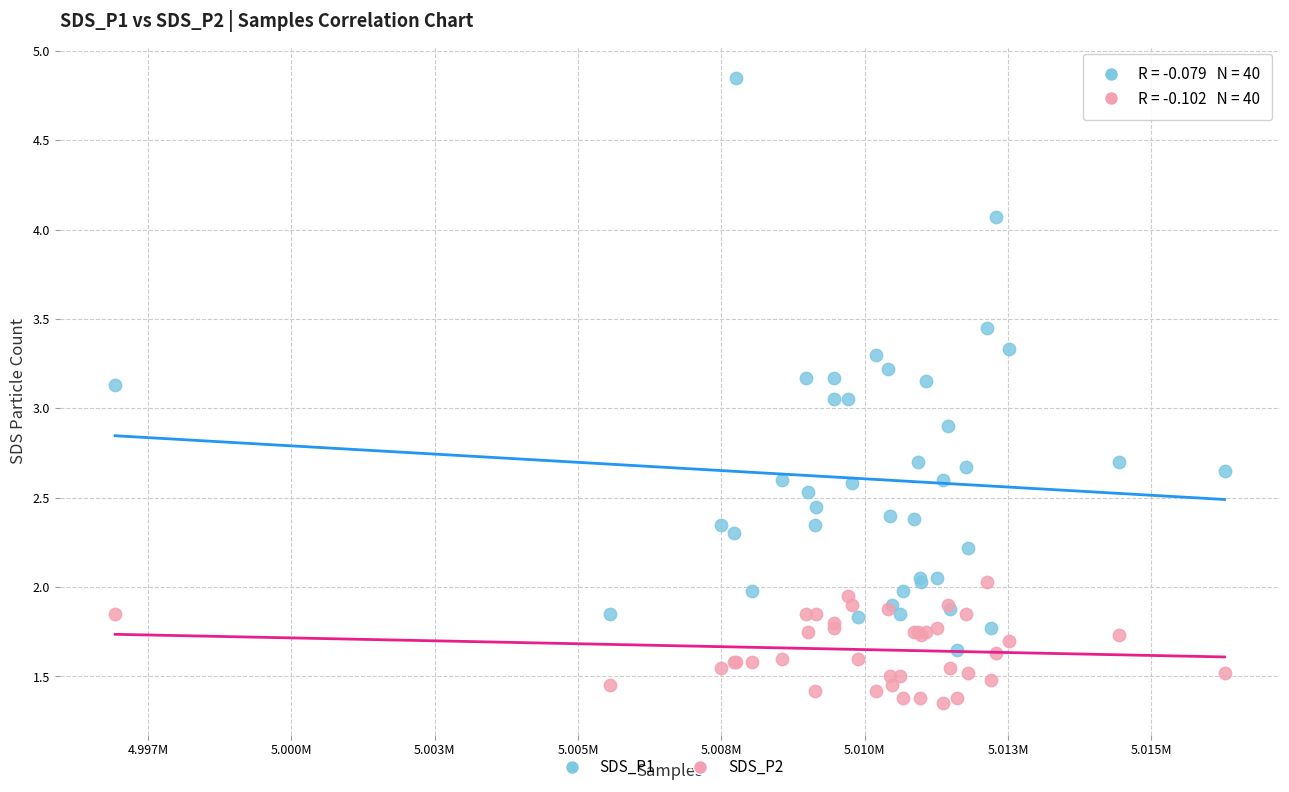

Which series reaches the maximum Y coordinate?

SDS_P1